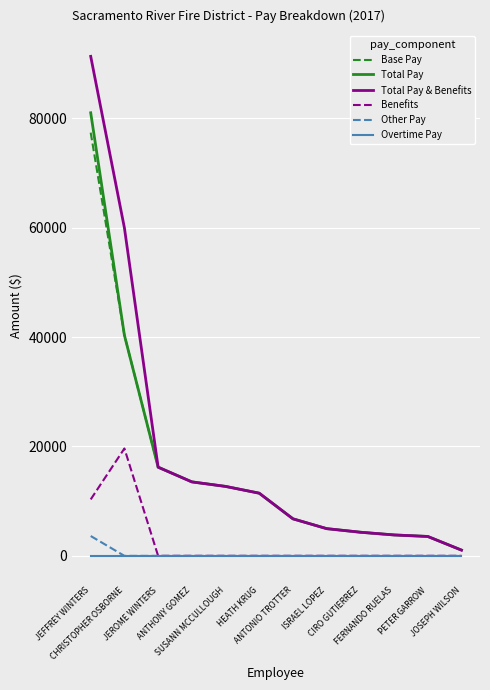

Which series has the widest spread of values?

Total Pay & Benefits